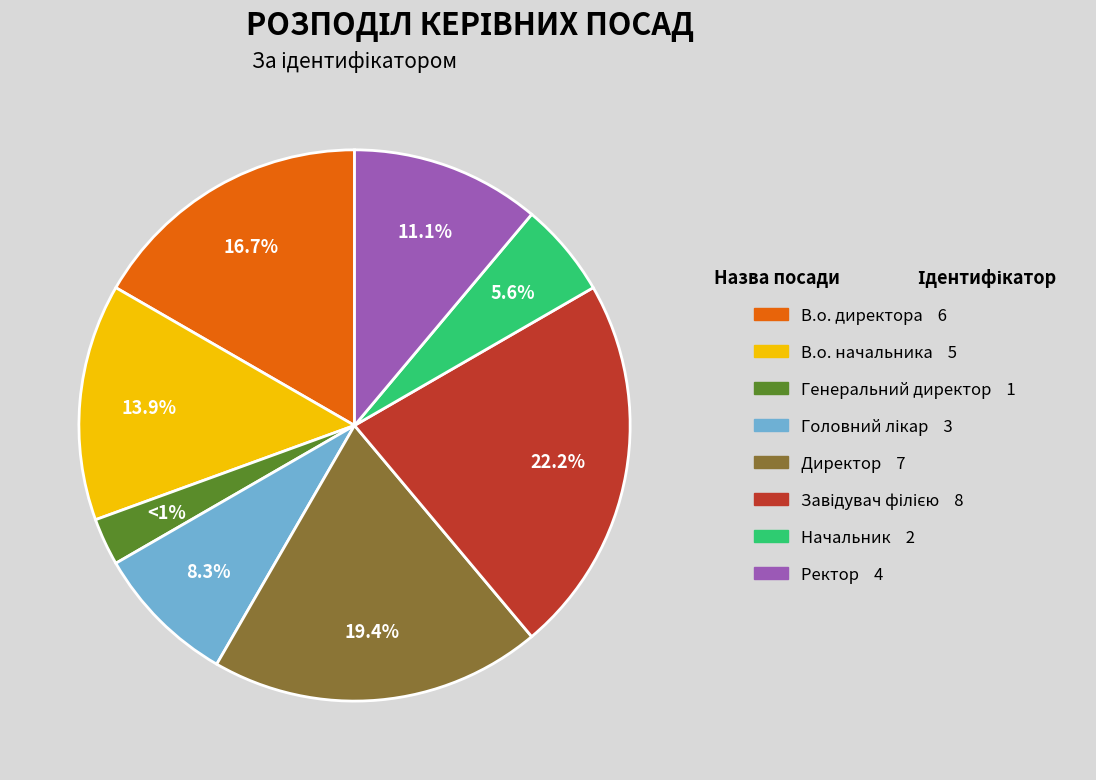

True or false: Ректор accounts for 11% of the total.

True